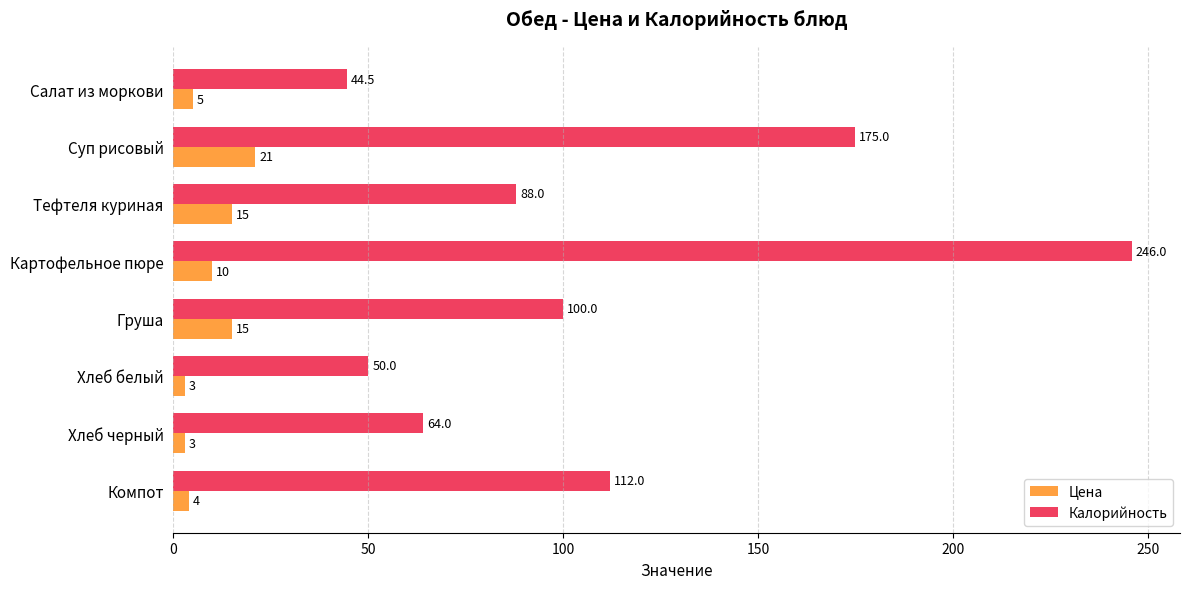

At which category does the chart reach its peak across all series?

Картофельное пюре